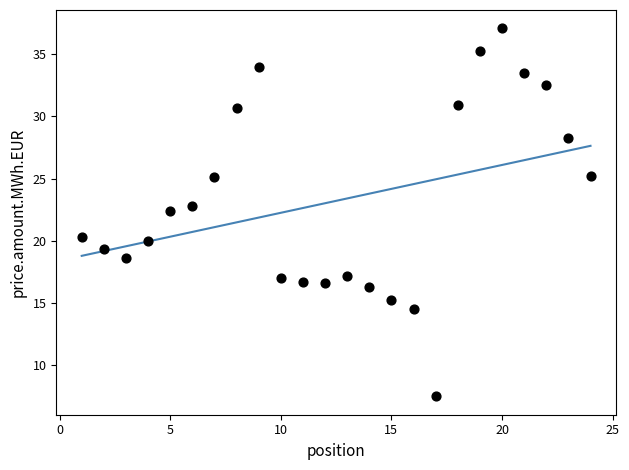

What Y value in the scatter plot is closest to 22?

22.4